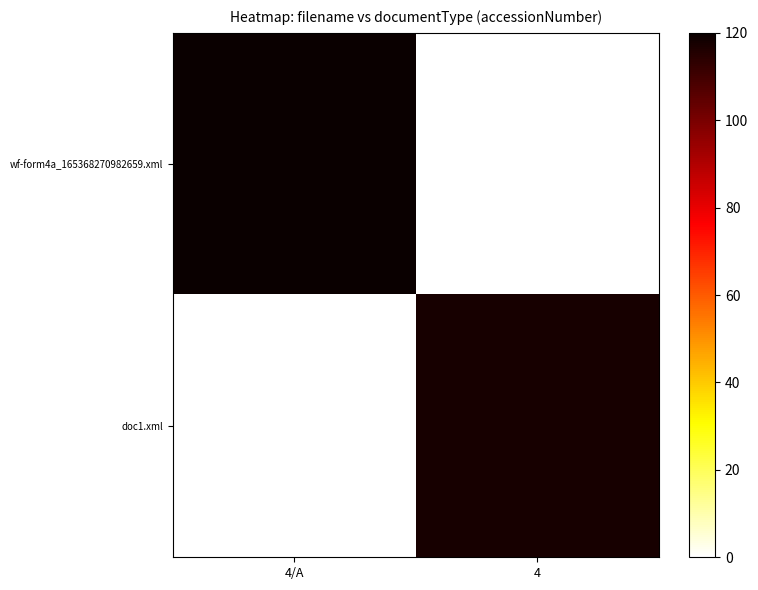

Between 4/A and 4, which is larger?

4/A